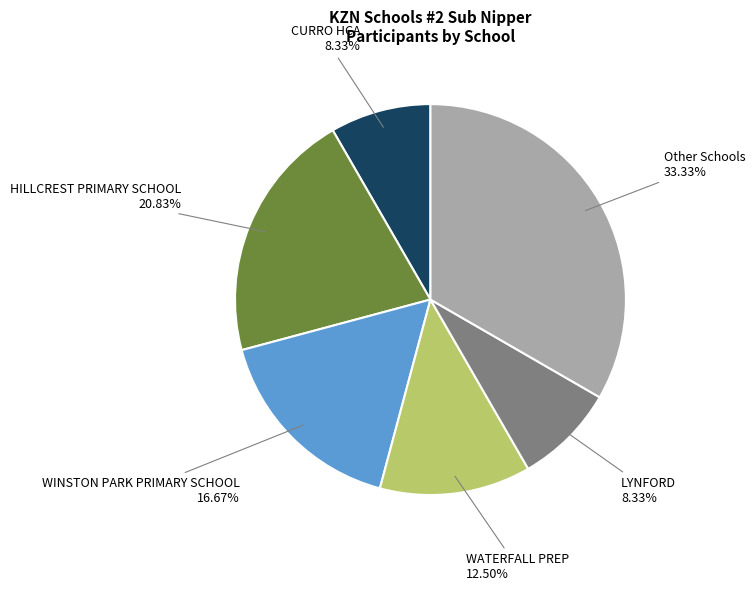

To the nearest percent, what is the difference between the largest and smallest slice percentages?

25%